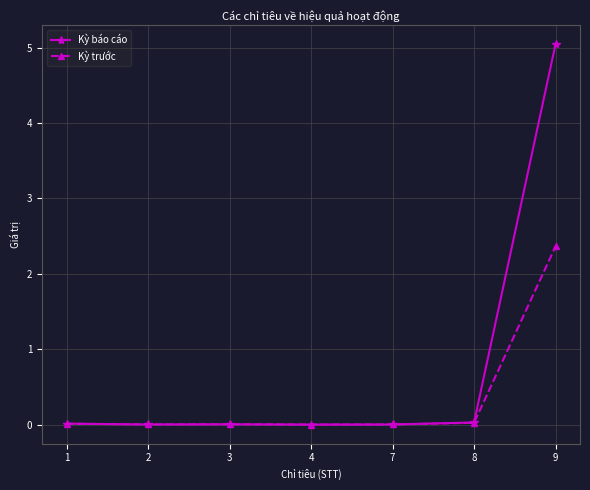

What is the value of the Kỳ báo cáo point at the 7th from the left?

5.0